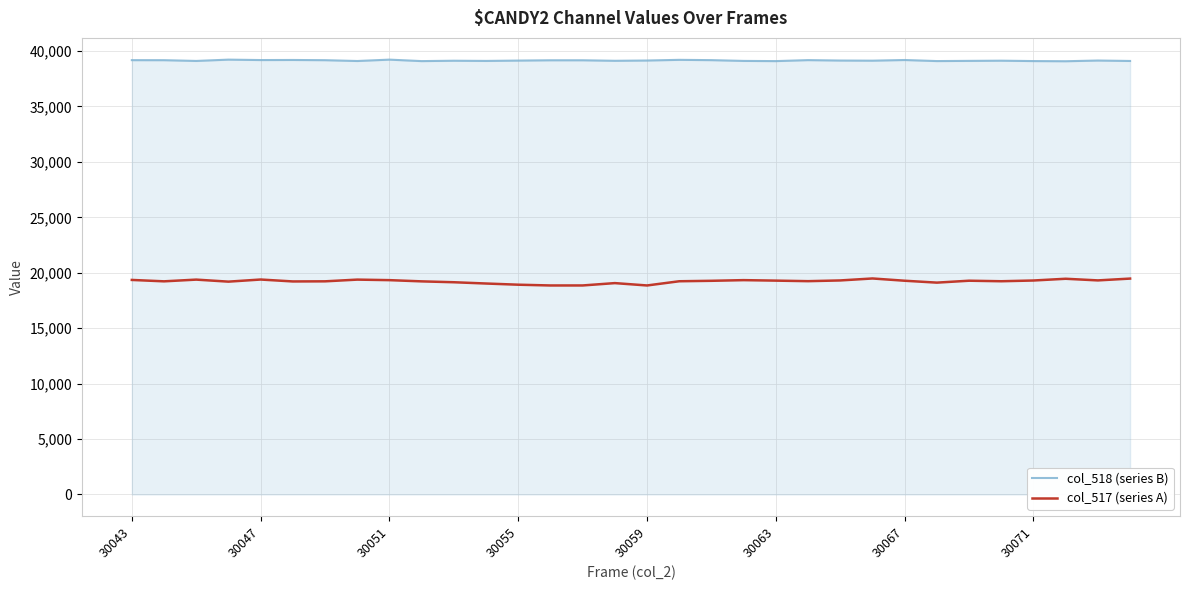

Which series has the largest range (max minus min)?

col_517 (series A)